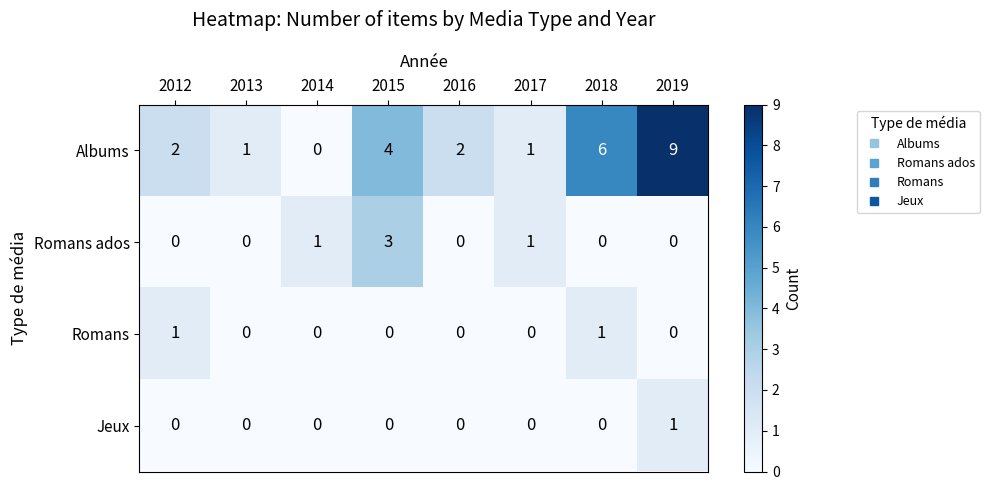

What is the maximum value shown in the chart?

9